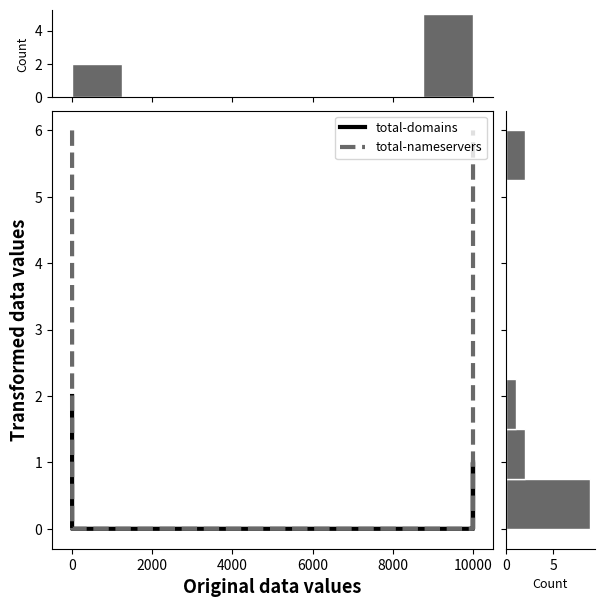

True or false: total-nameservers and total-domains intersect in this chart.

False